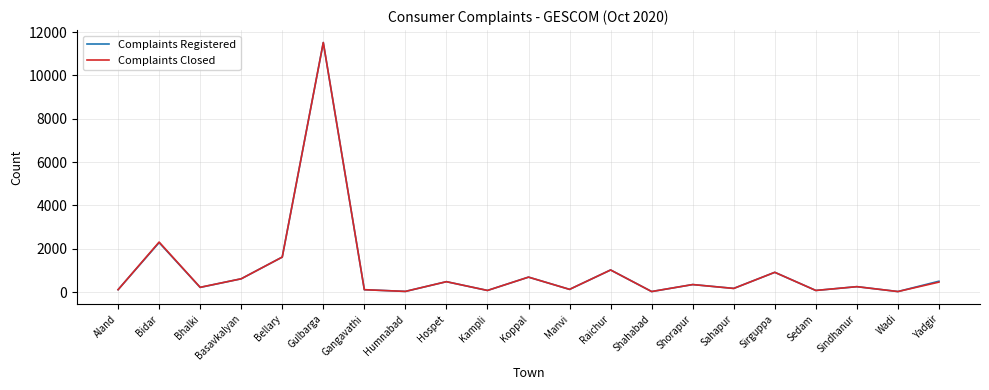

Is the value of Complaints Closed at Sahapur greater than the value of Complaints Registered at Raichur?

No